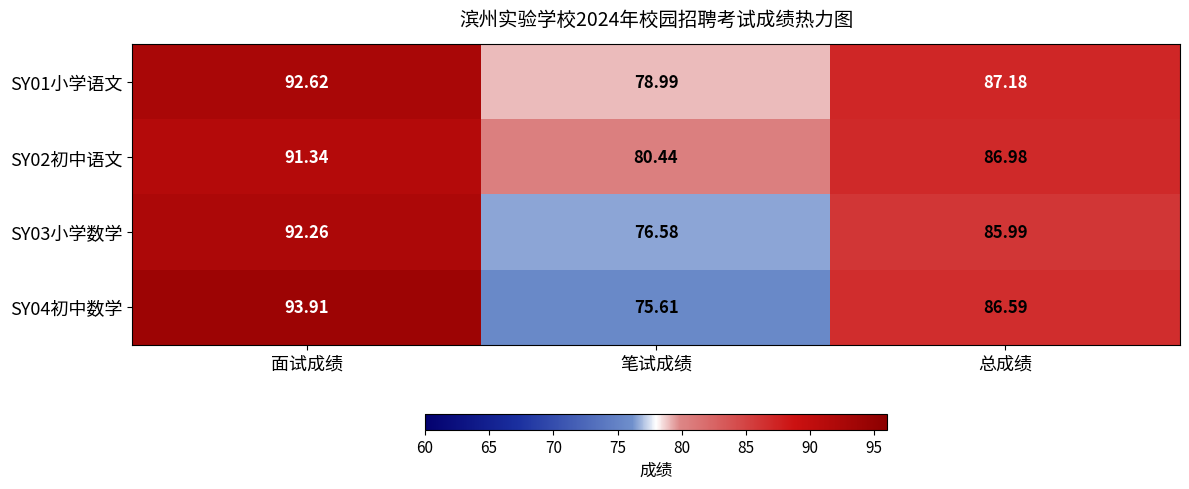

At which category is the sum across all series the highest?

面试成绩